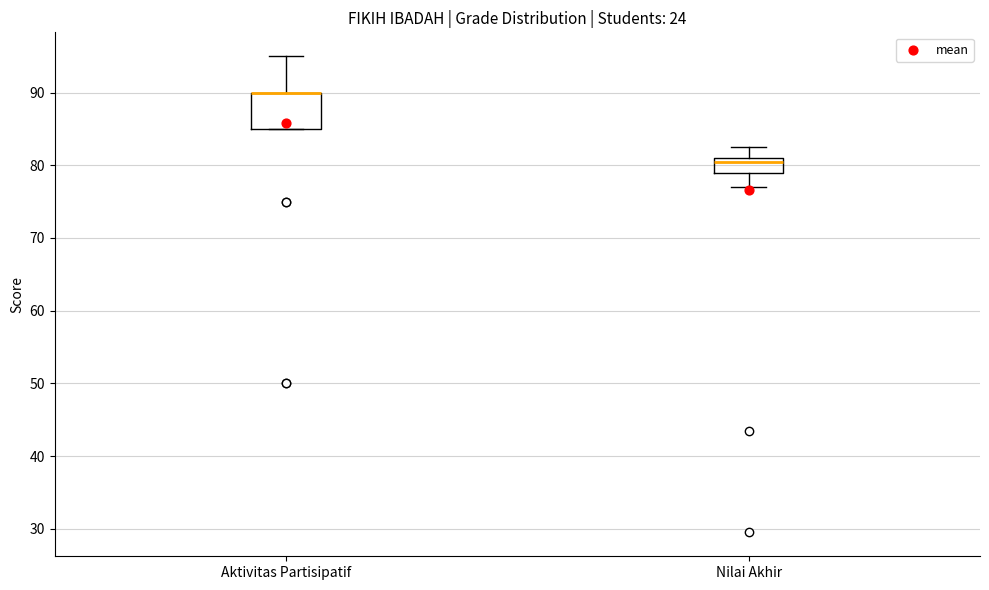

Reading left to right, transcribe this box plot: for each box, give where its median line is, the range the box spans, and where its two whiskers end, as read against the y-axis. The values are not printed on the chart, so give them approximately, as read against the axis.

Aktivitas Partisipatif: median 90 (drawn on the box's upper edge), box 85 to 90, whiskers 85 to 95
Nilai Akhir: median 81 (just below the box's upper edge), box 79 to 81, whiskers 77 to 83